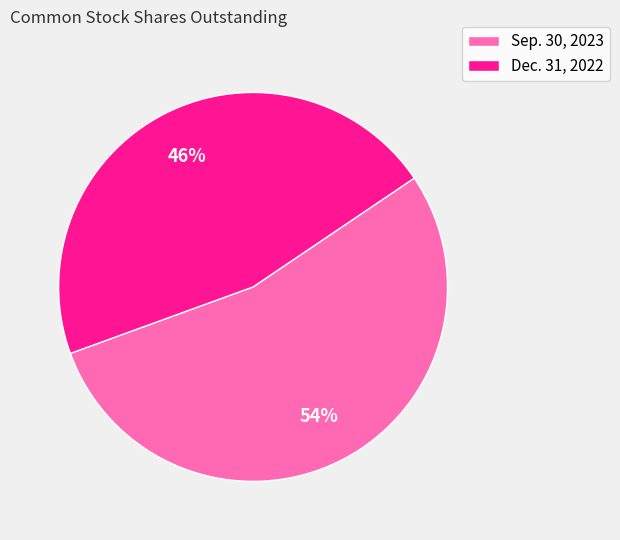

Does Dec. 31, 2022 account for over 50% of the chart?

No